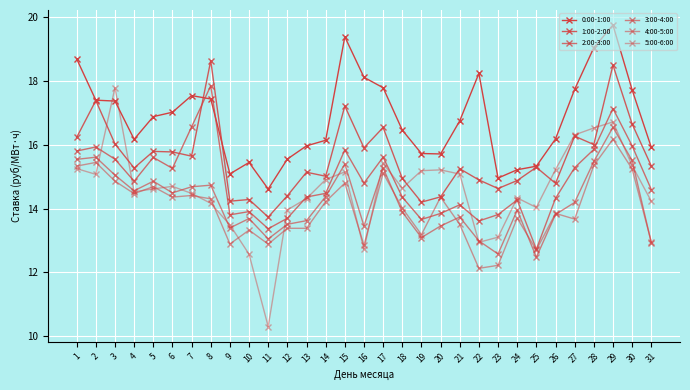

Which category has the highest value in the 4:00-5:00 series?

29